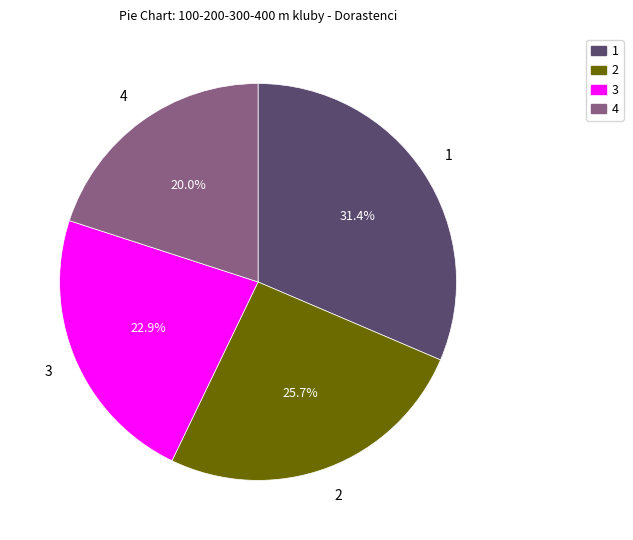

To the nearest percent, what is the difference between the largest and smallest slice percentages?

11%